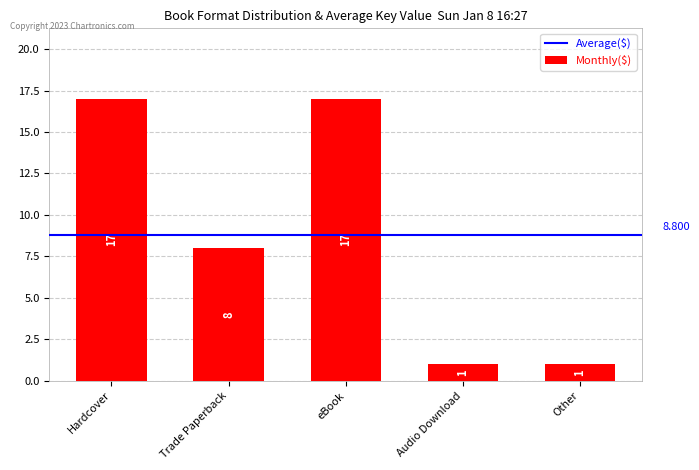

What is the label of the 4th bar from the right?

Trade Paperback